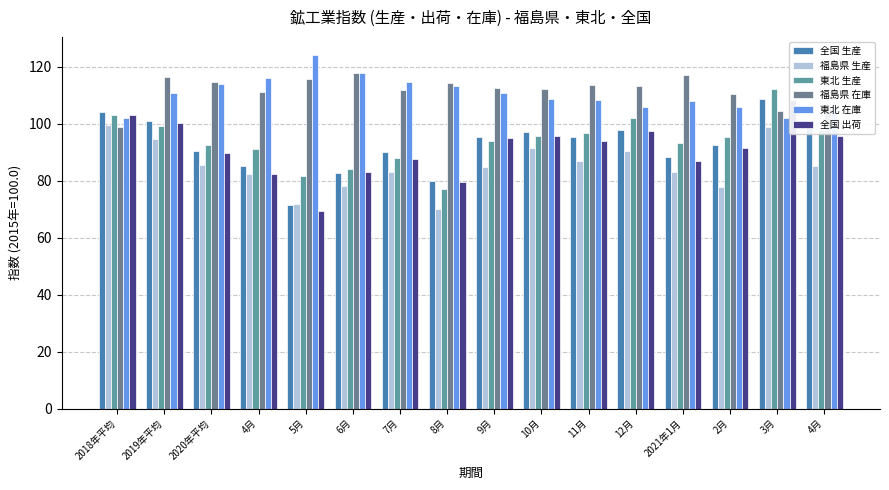

Is it true that 福島県 在庫 equals 65.4 at 8月?

False